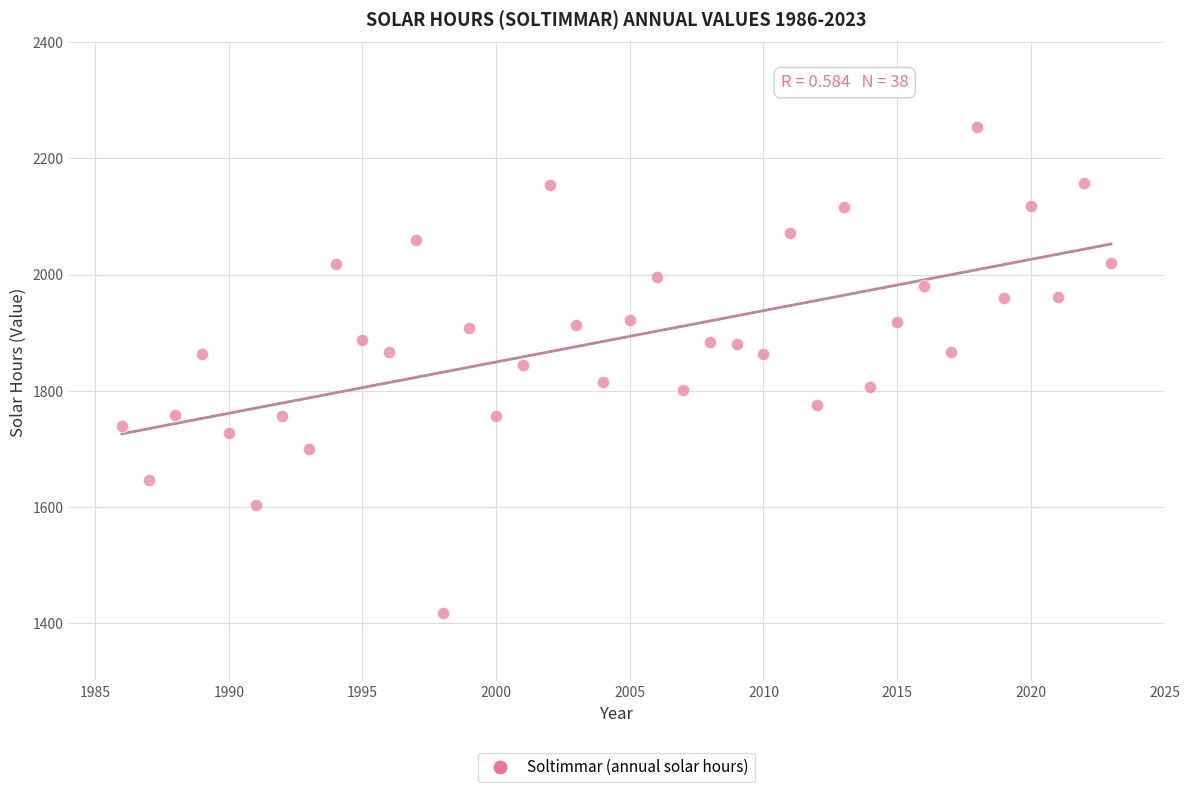

What is the range of X values (max minus min)?

37